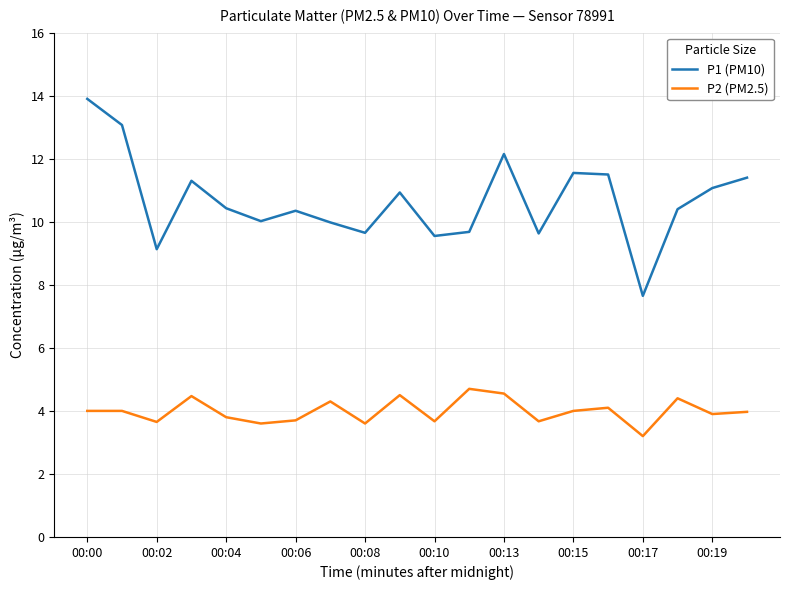

What are all the series names shown in the legend?

P1 (PM10), P2 (PM2.5)